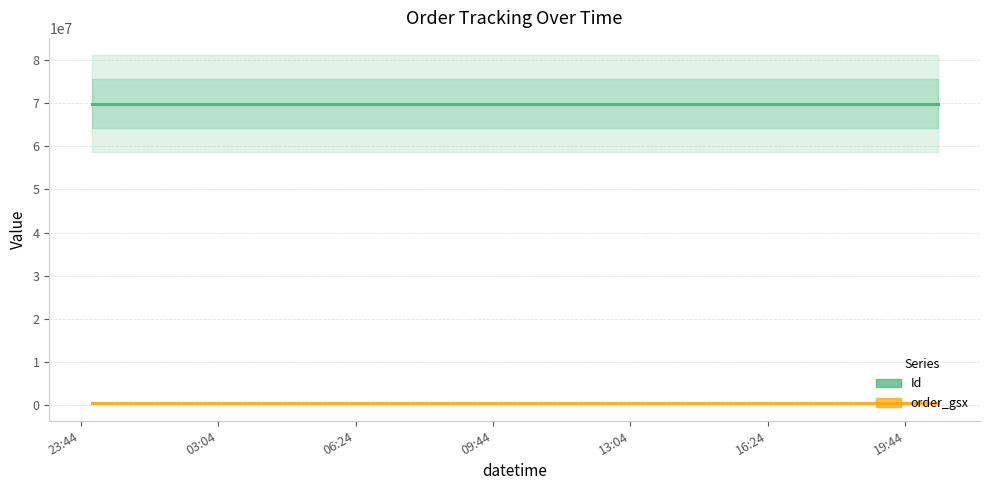

Rank the series at 23:44 from lowest to highest value.

order_gsx, Id